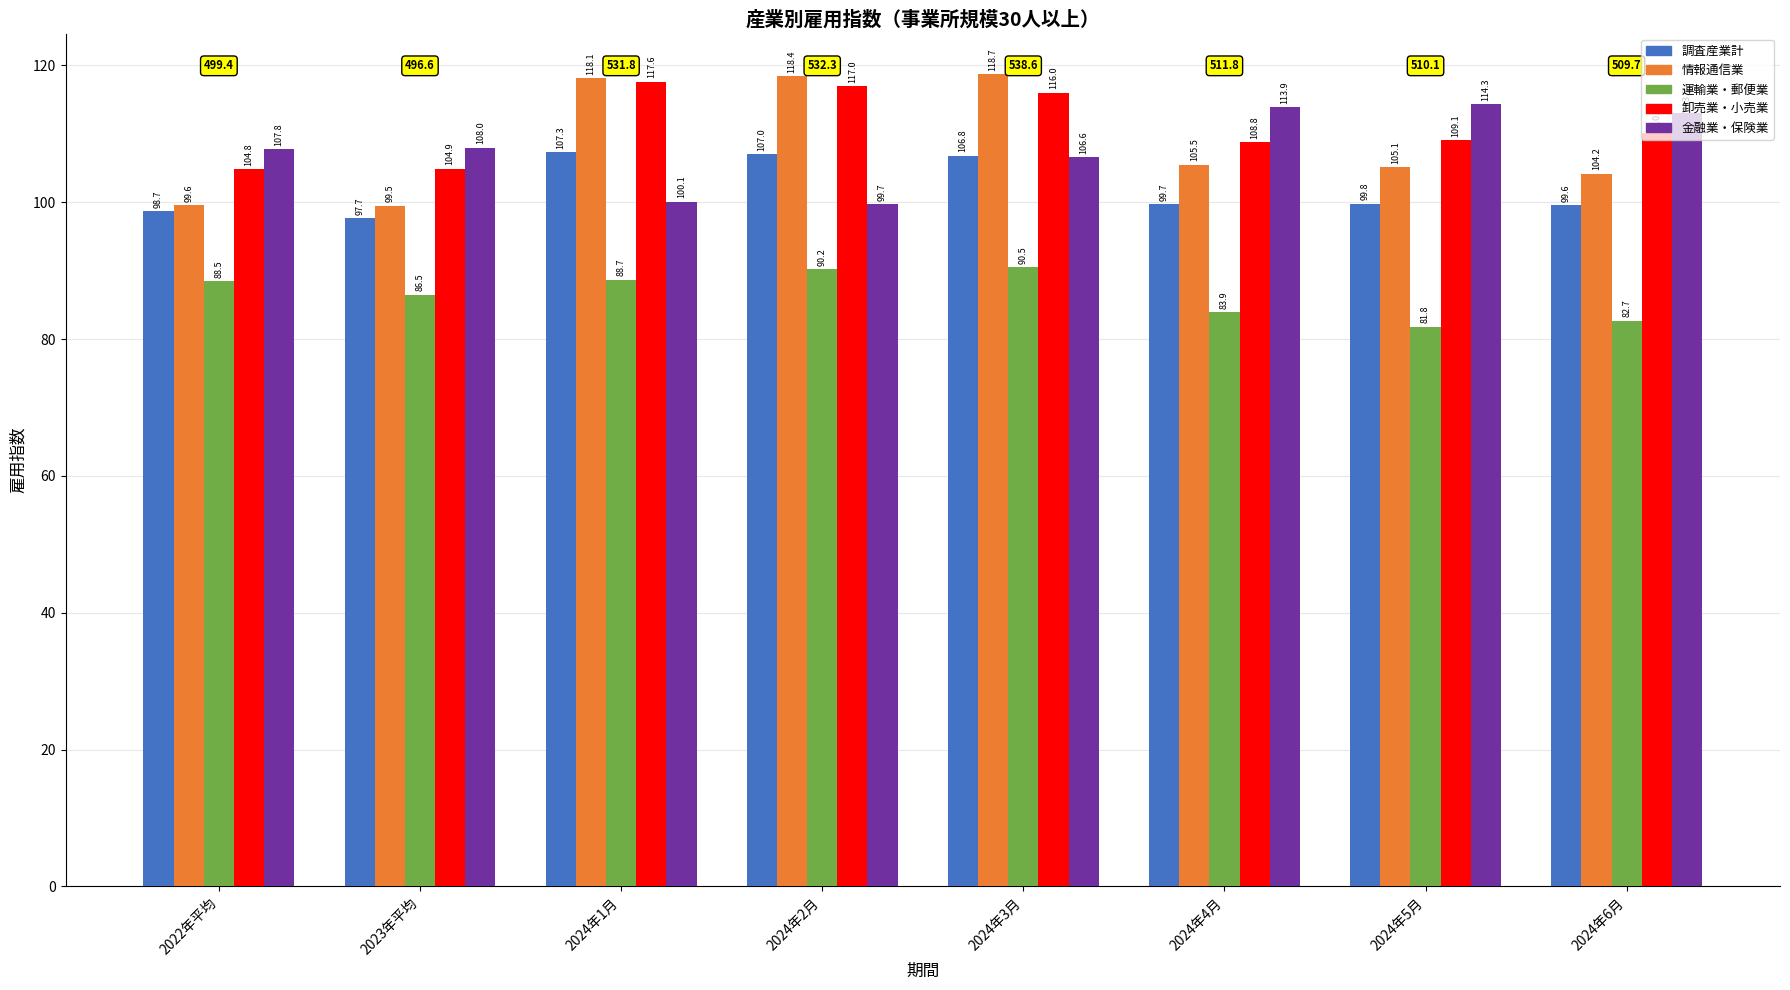

Is the value of 卸売業・小売業 at 2024年4月 greater than the value of 情報通信業 at 2024年2月?

No